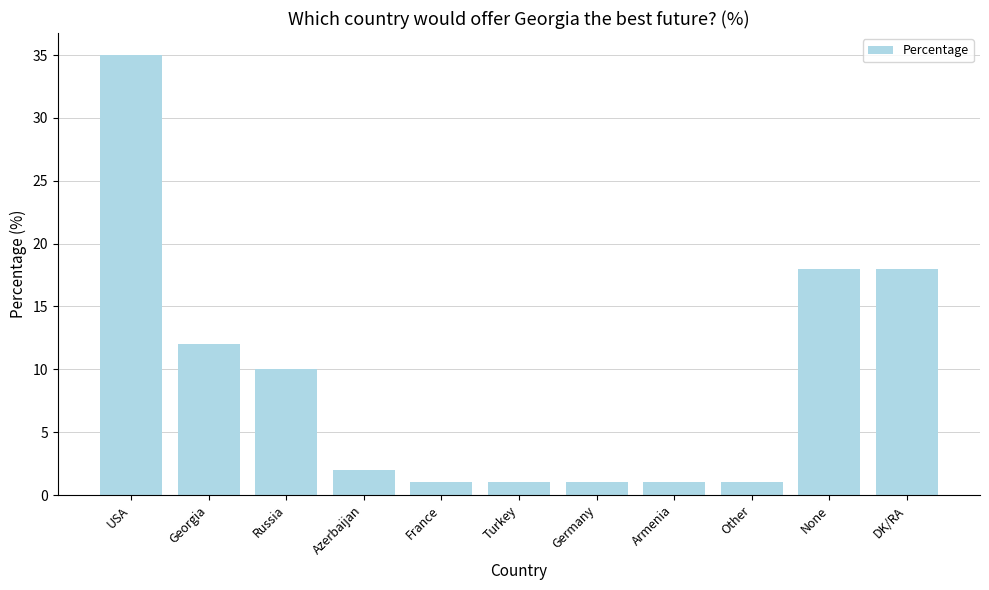

Is it true that the value at Georgia is 12?

True